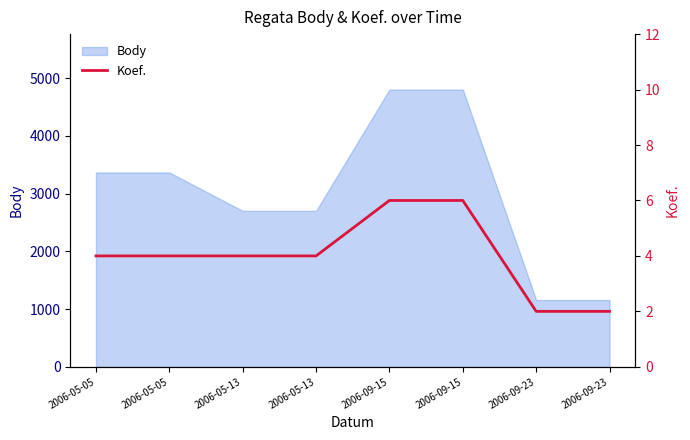

What value does the data have at 2006-05-05?

4